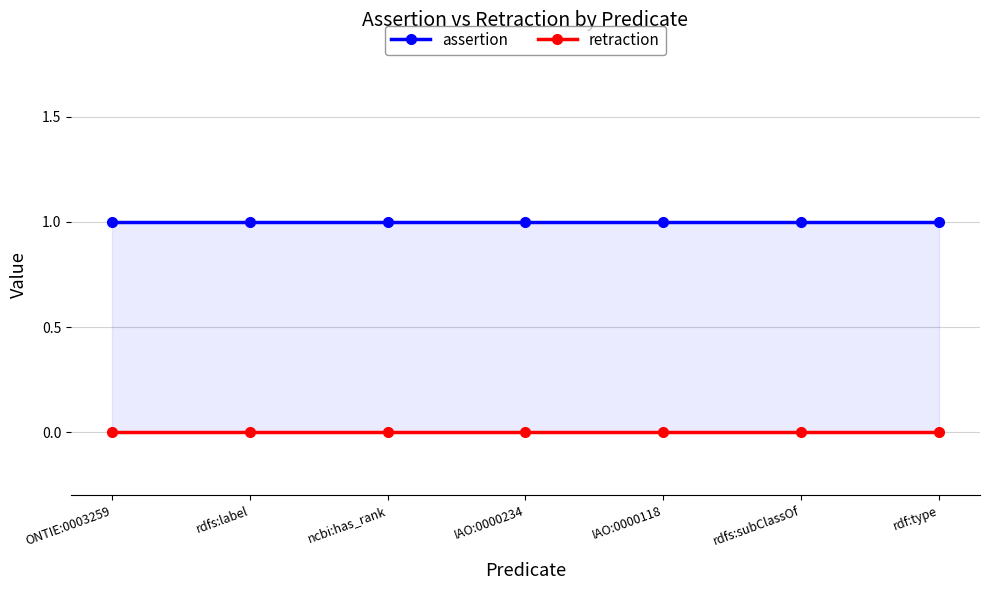

True or false: assertion and retraction cross at least once.

False